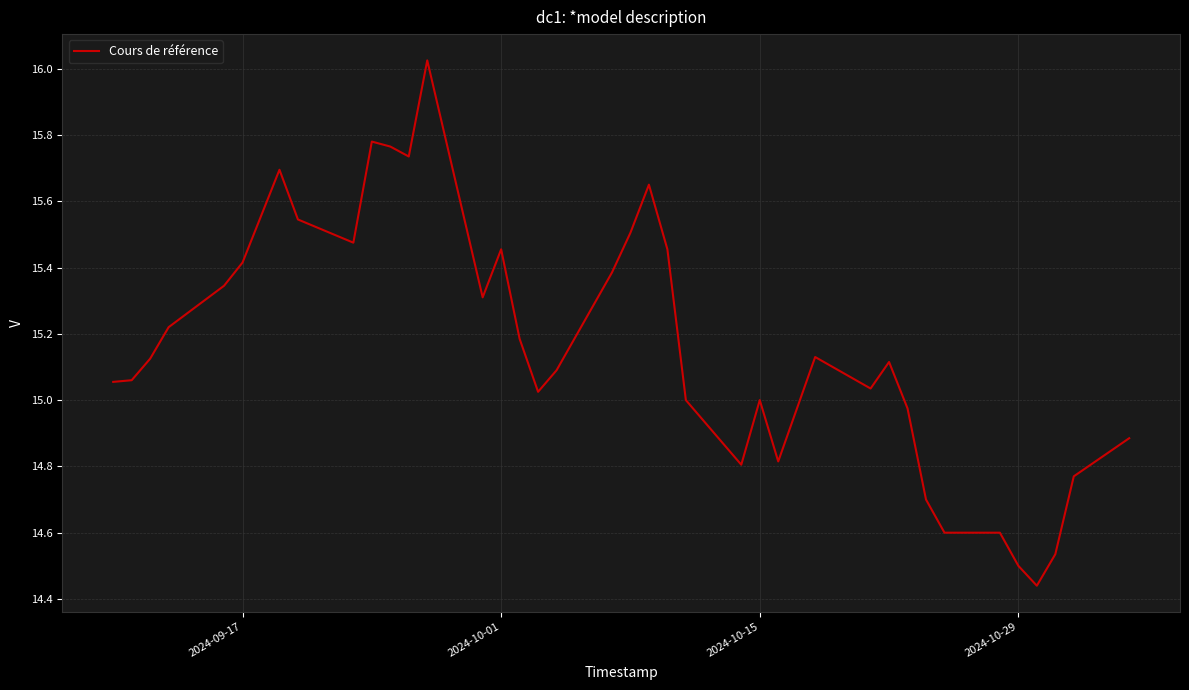

What is the difference between the maximum and minimum values?

1.6